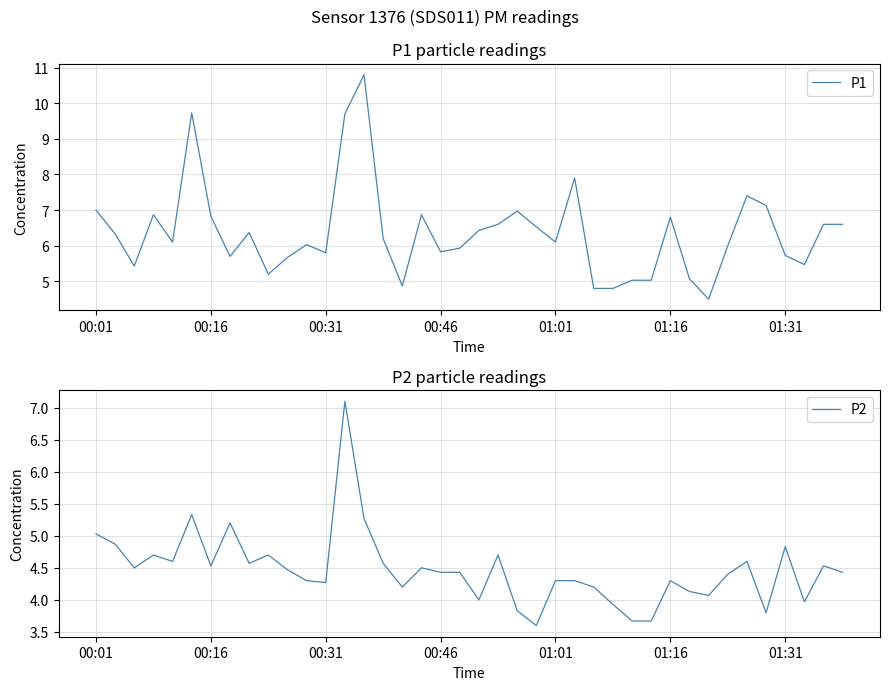

Does the chart have visible grid lines?

Yes